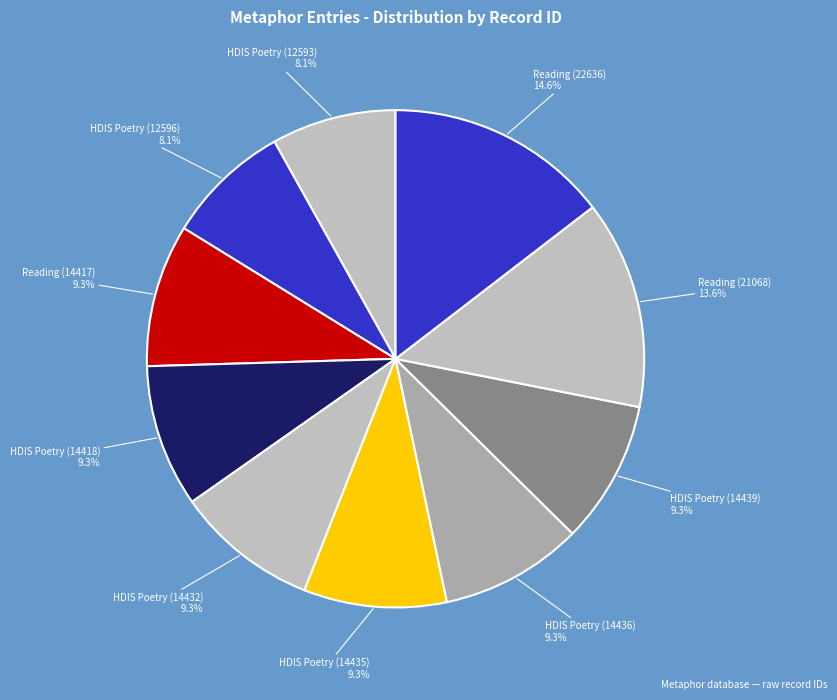

Do HDIS Poetry (12593) and HDIS Poetry (14436) together represent more than half of the pie?

No